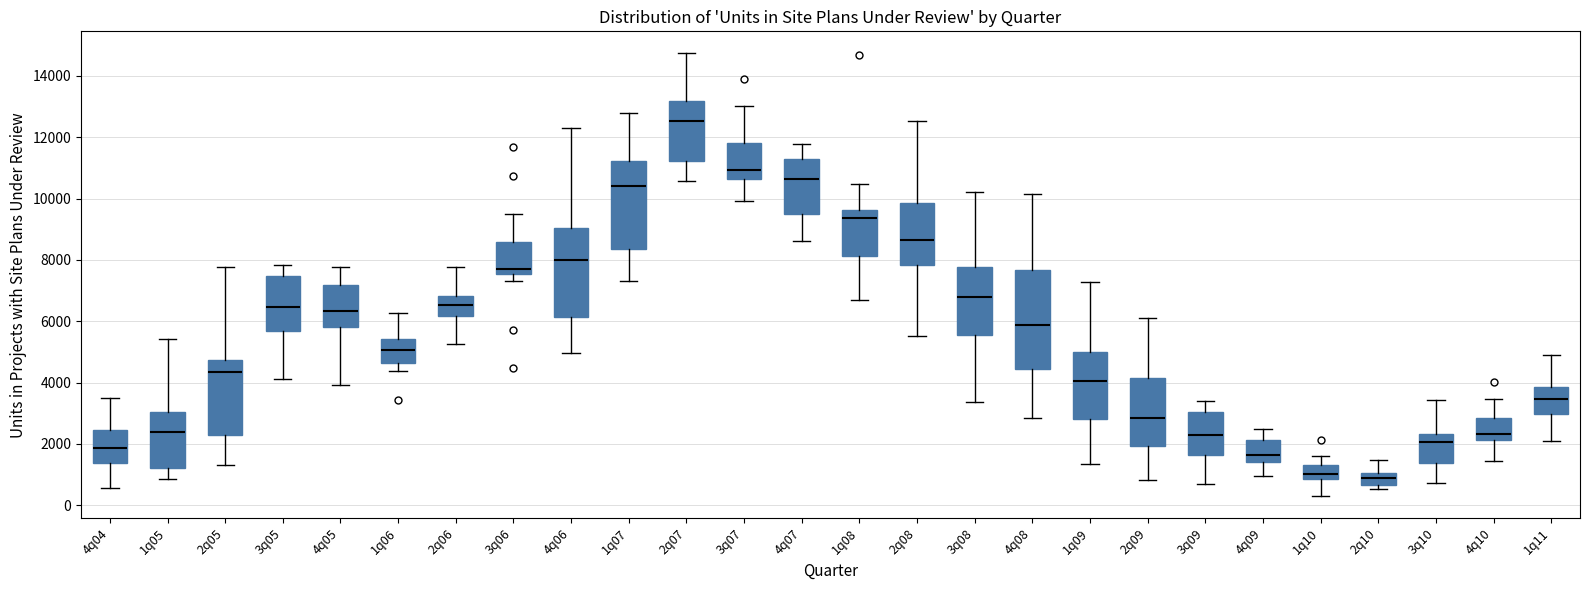

Where is the upper edge of the box for 4q04 on the y-axis? The values are not printed on the chart, so give them approximately, as read against the axis.

2400